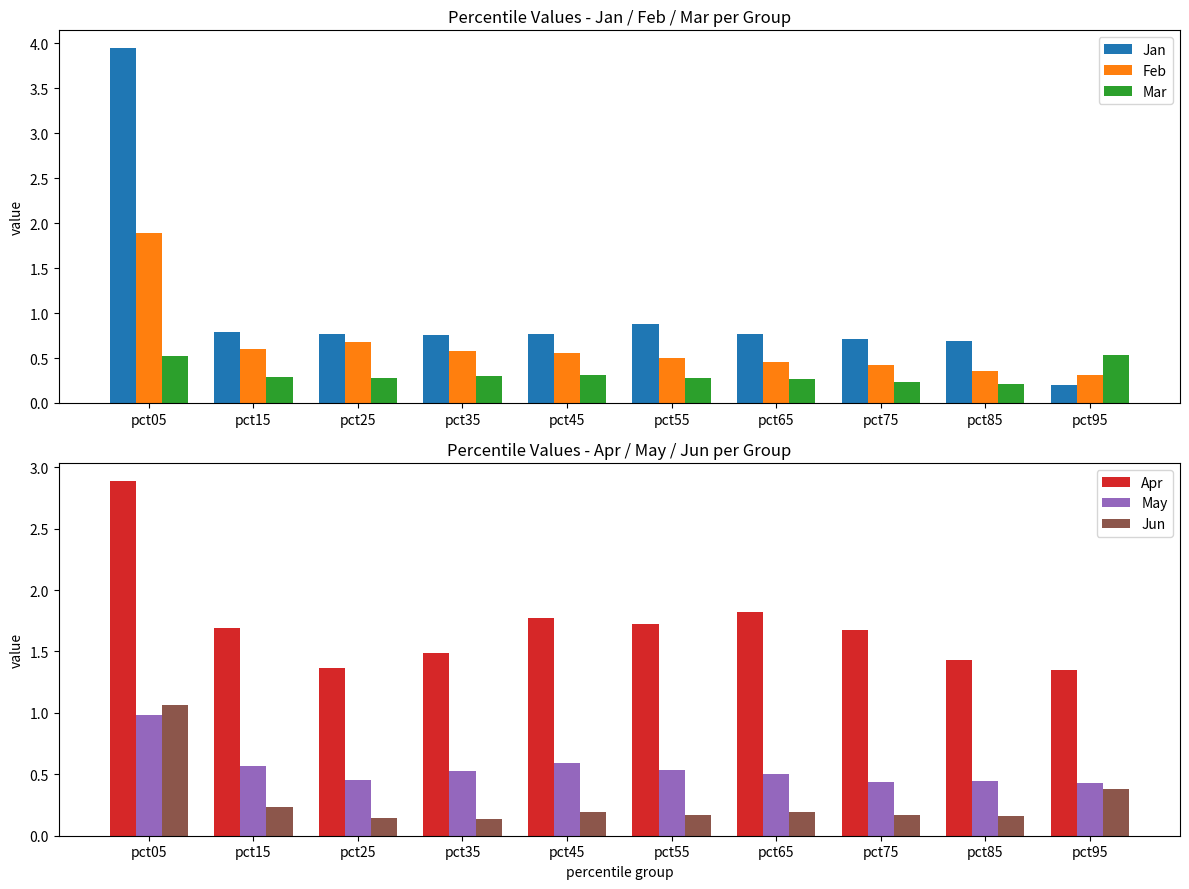

At which label is Jun closest to 0?

pct35